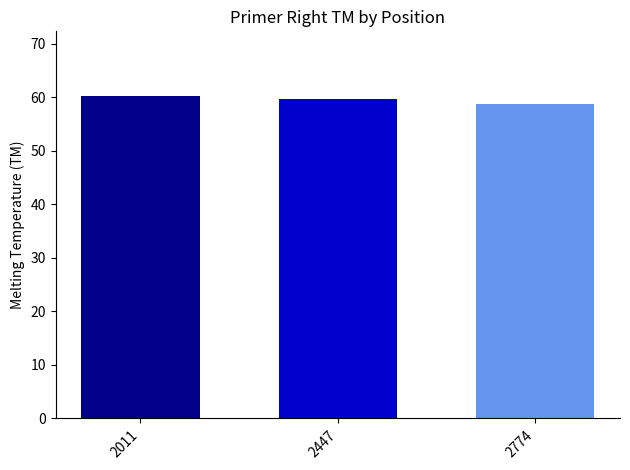

What is the spread (max minus min) of values at 2447?

1.5